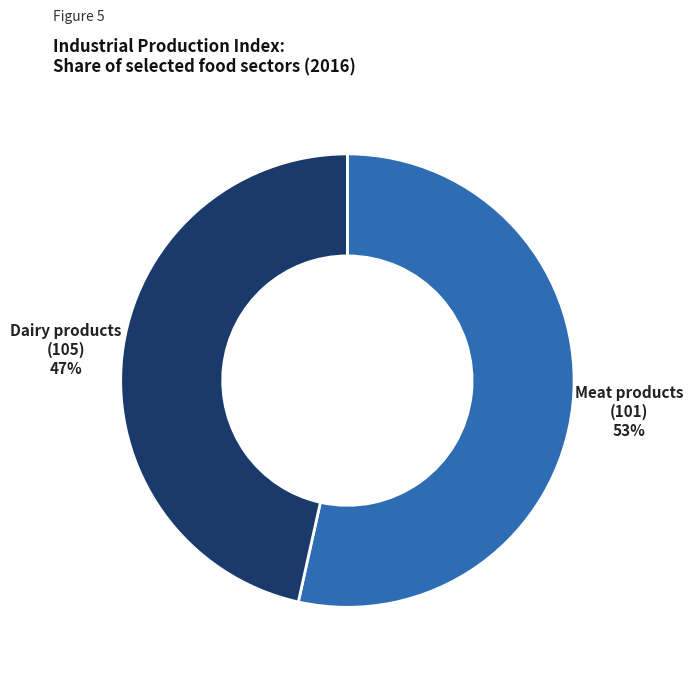

To the nearest percent, what is the average slice percentage?

50%